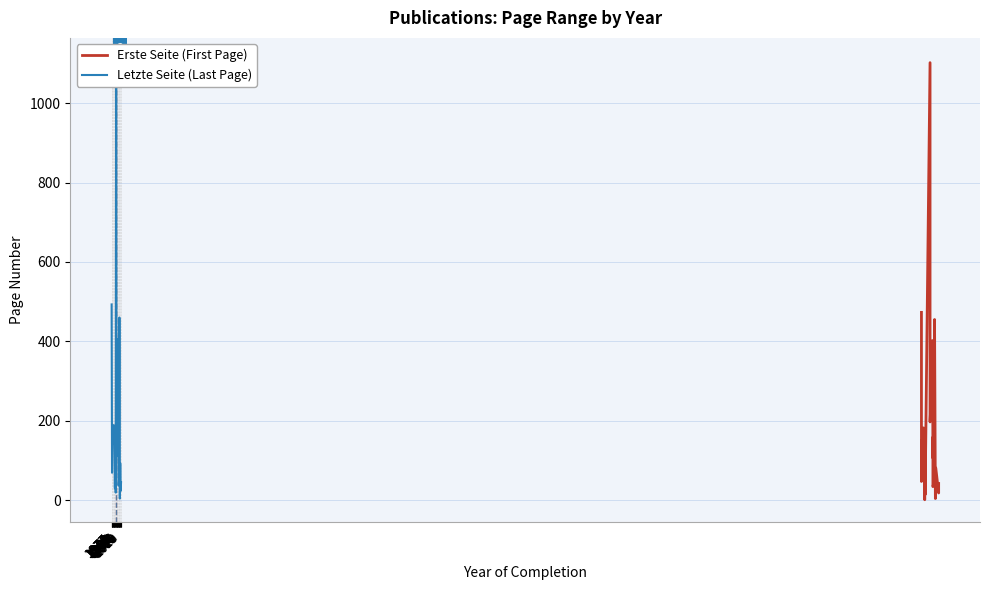

What are all the series names shown in the legend?

Erste Seite (First Page), Letzte Seite (Last Page)